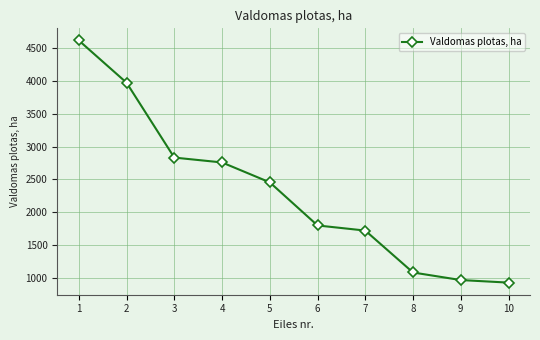

Which has a higher value, 10 or 6?

6